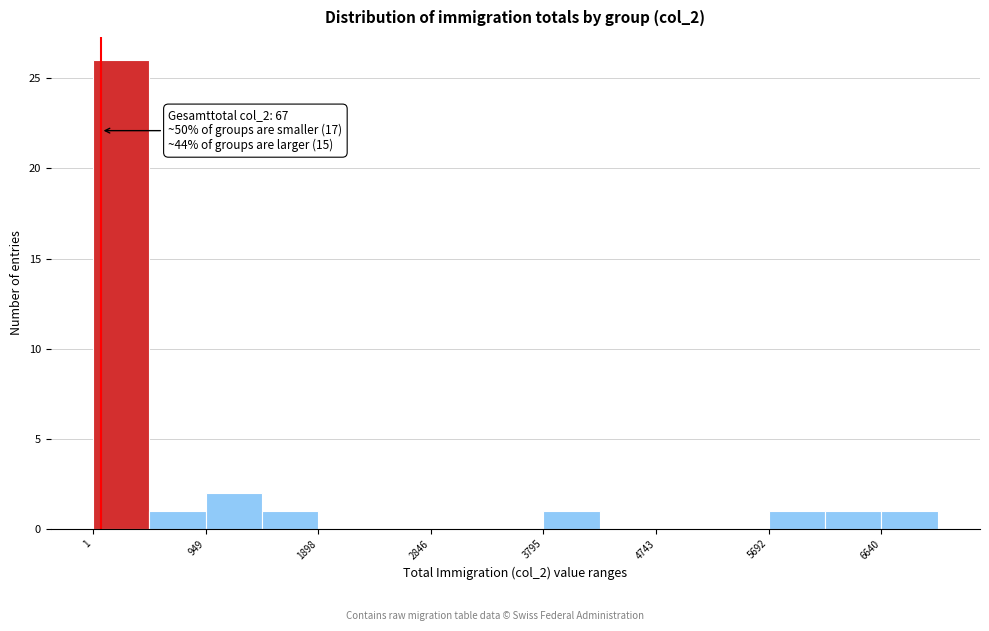

Over which range of the x-axis is the bar tallest?

0 to 500